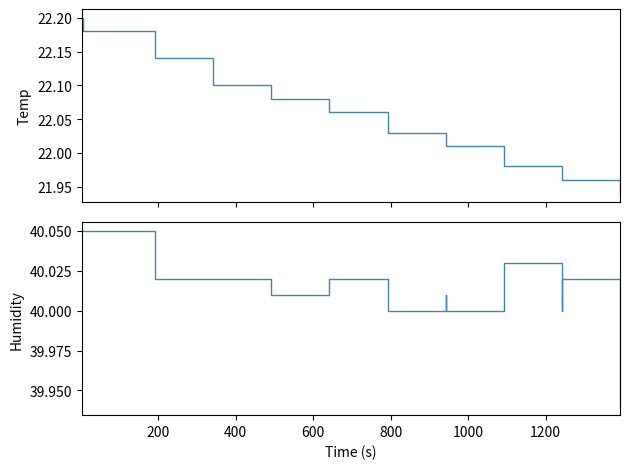

List the series in order of their peak value, lowest first.

Temp, Humidity